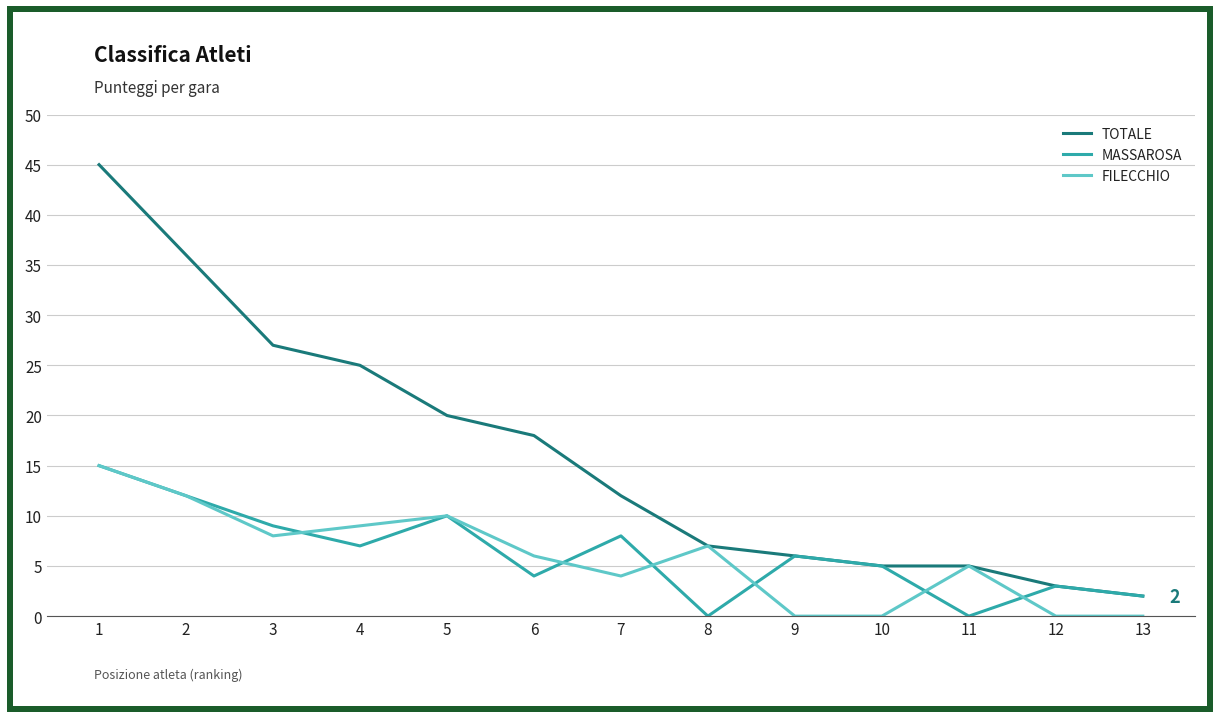

The value of FILECCHIO at 13 is -7. True or false?

False